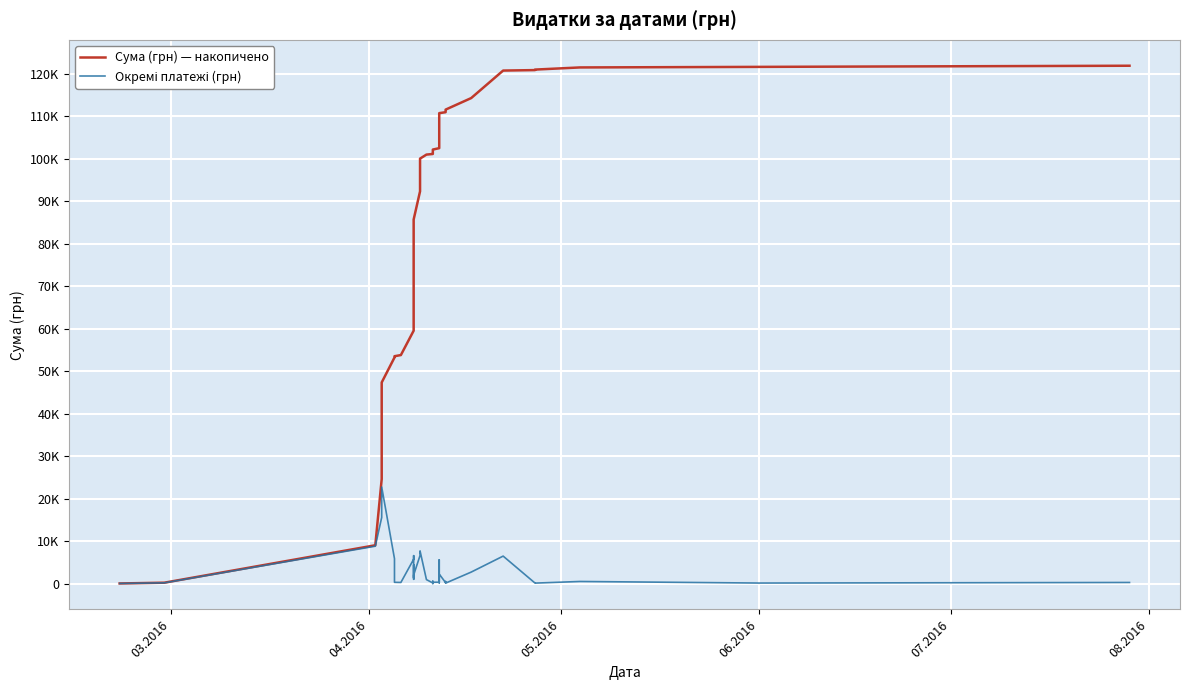

How many interior local valleys does the Окремі платежі (грн) series have?

11